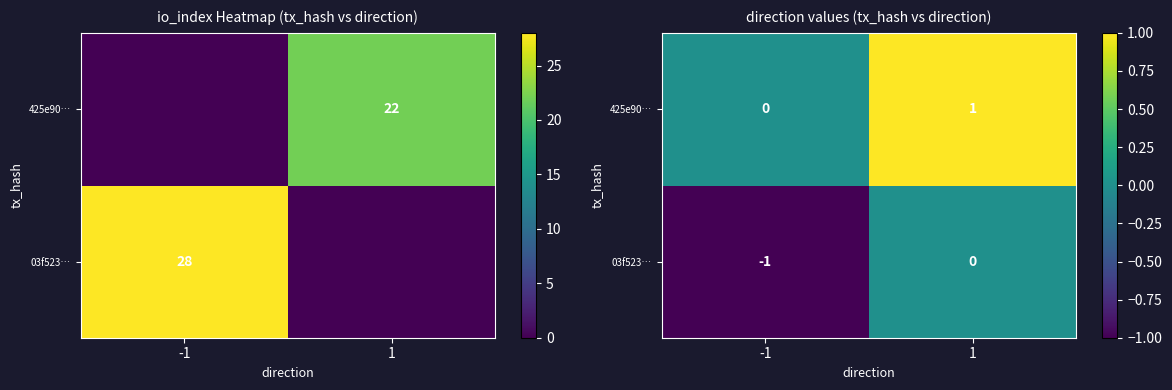

Rank the categories by 425e90… value from highest to lowest.

1, -1